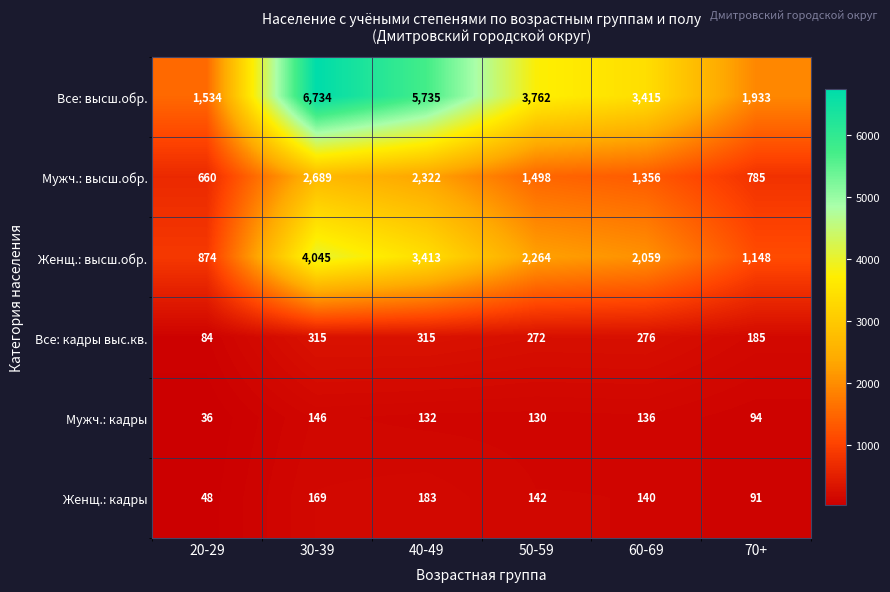

What is the difference between the highest and lowest values at 60-69?

3279